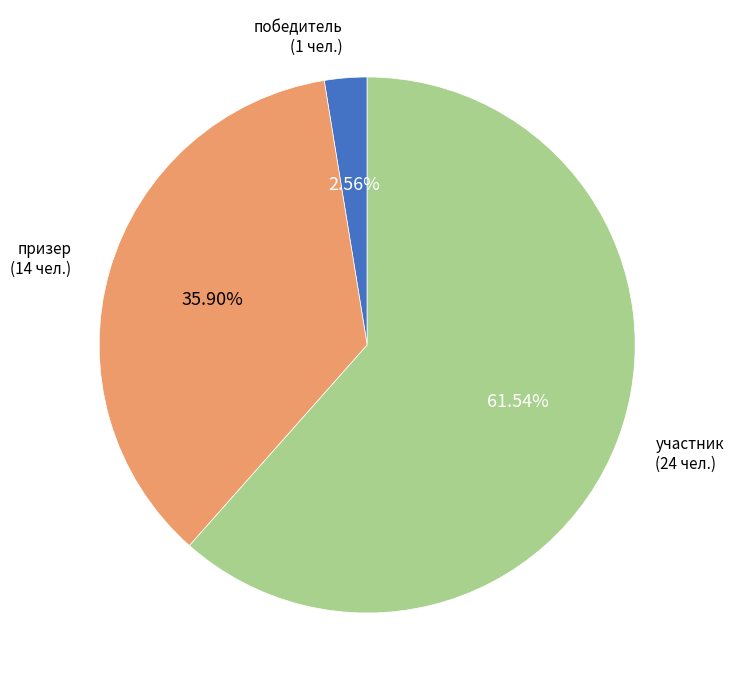

Is there any slice that represents more than half of the pie?

Yes